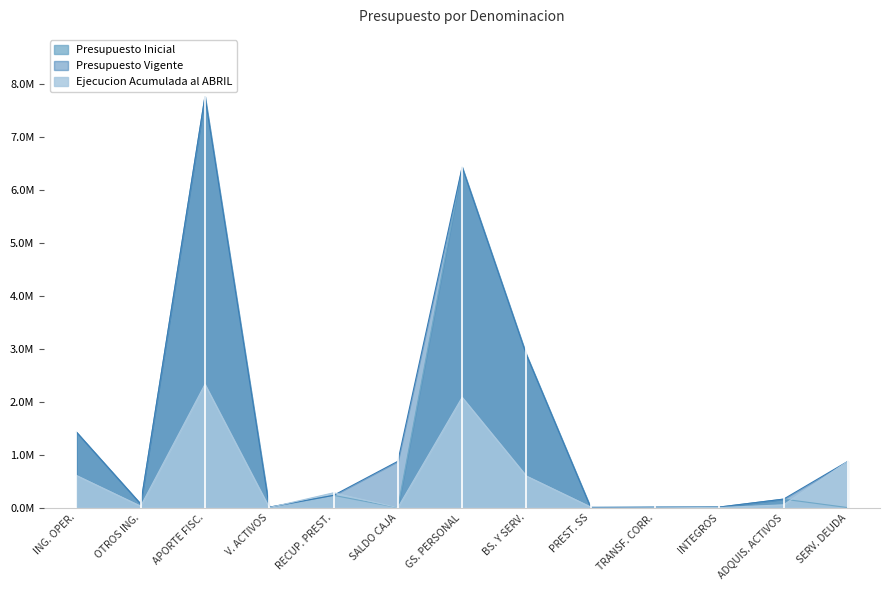

True or false: Presupuesto Vigente and Presupuesto Inicial cross at least once.

False